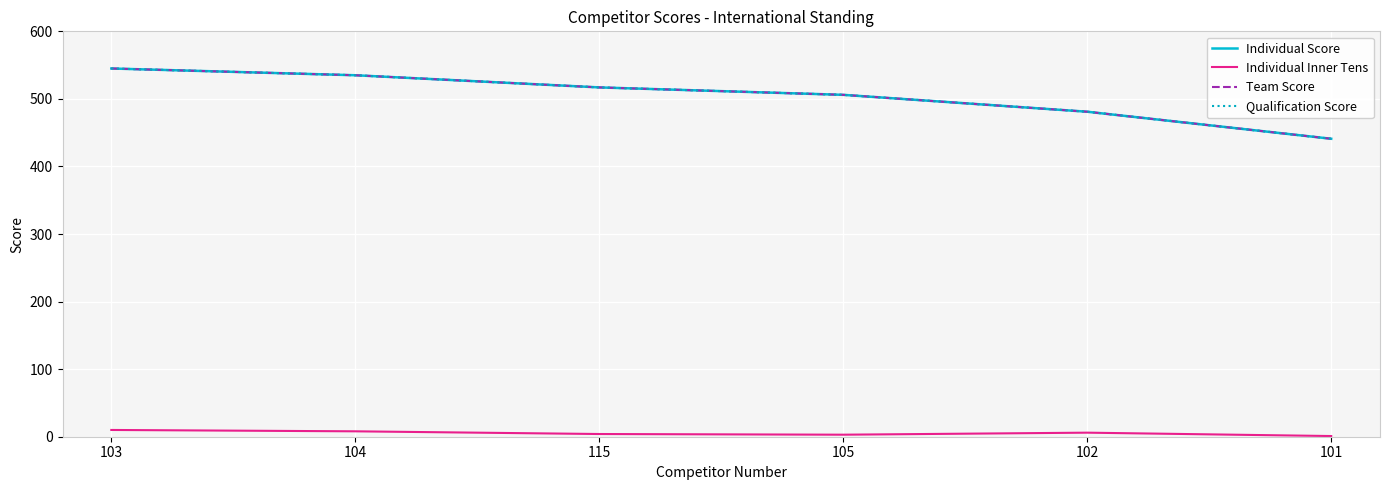

Is this an area chart (filled region under the line)?

No